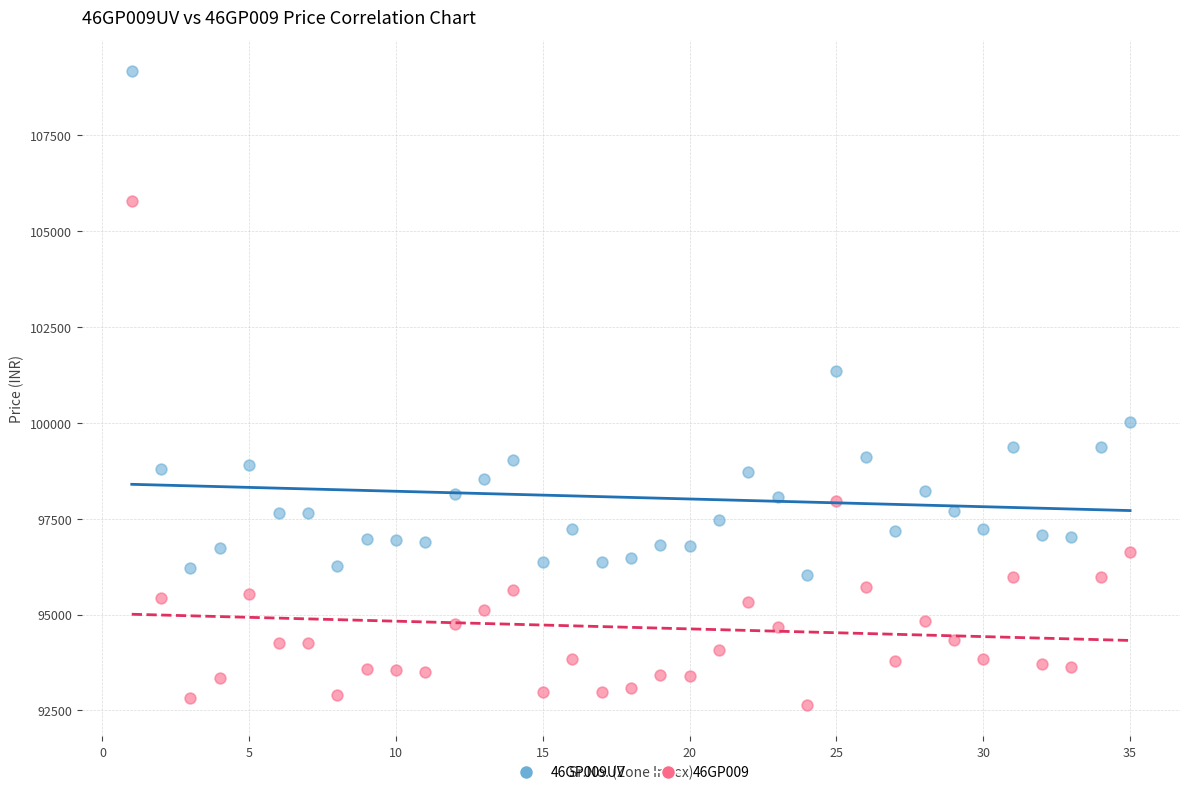

Which series contains the highest Y value?

46GP009UV